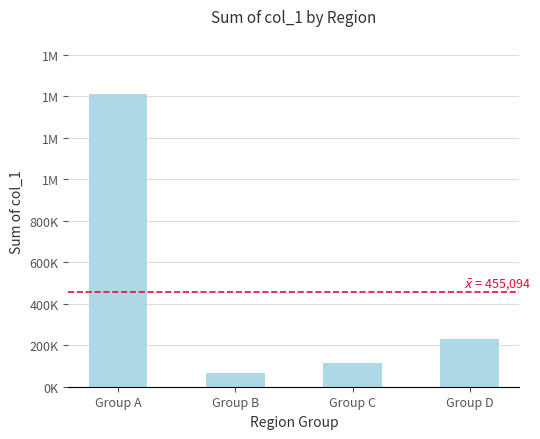

What is the sum of the values at Group A and Group D?

1640261